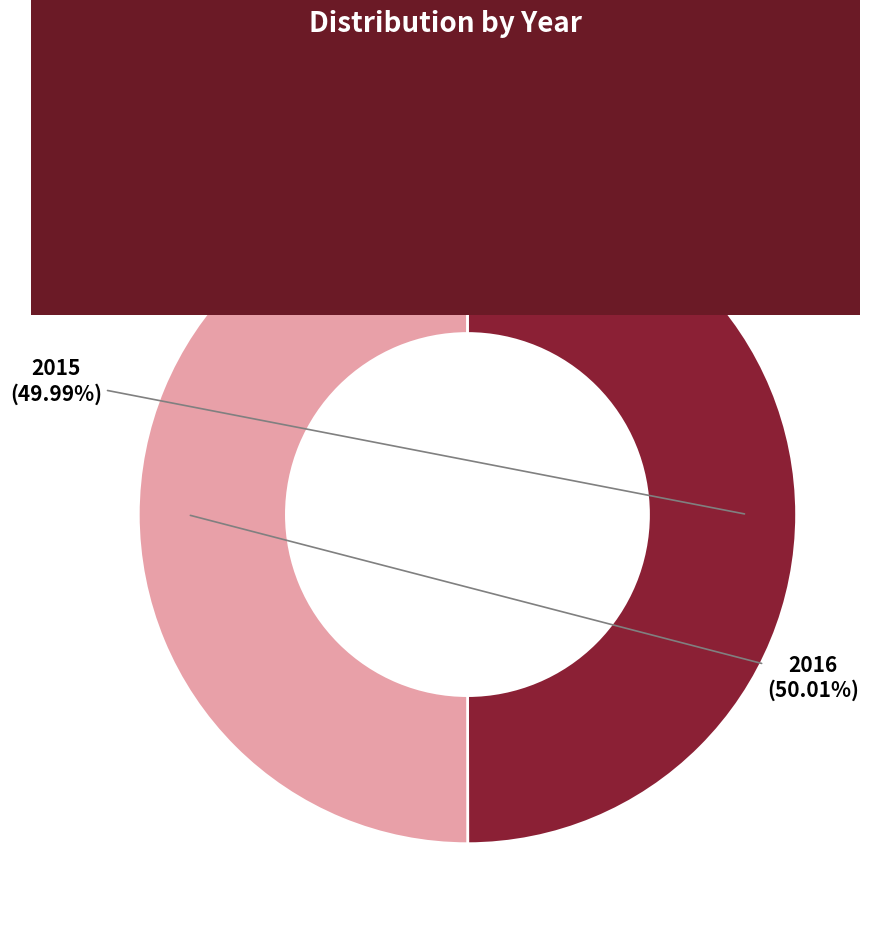

To the nearest percent, what portion does Solotareff, Grégoire represent?

50%